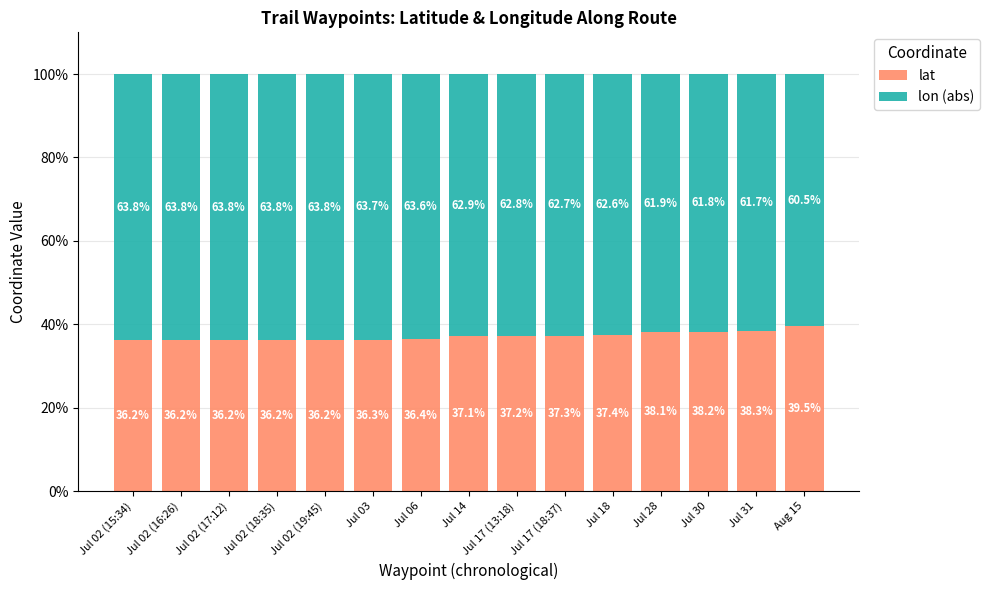

At which label does lat first exceed 37?

Jul 14